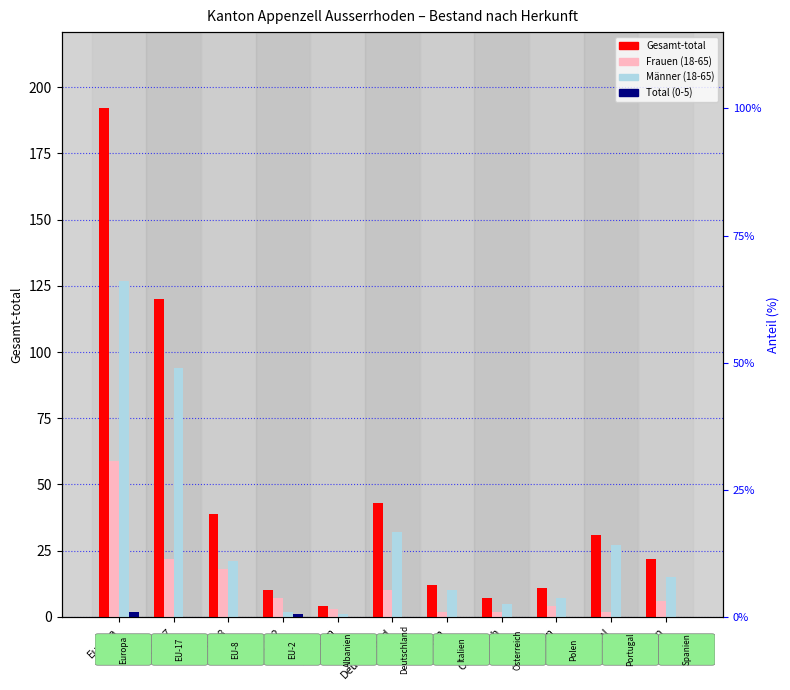

List the labels in order of Total (0-5) value, largest first.

Europa, EU-2, EU-17, EU-8, Albanien, Deutschland, Italien, Österreich, Polen, Portugal, Spanien